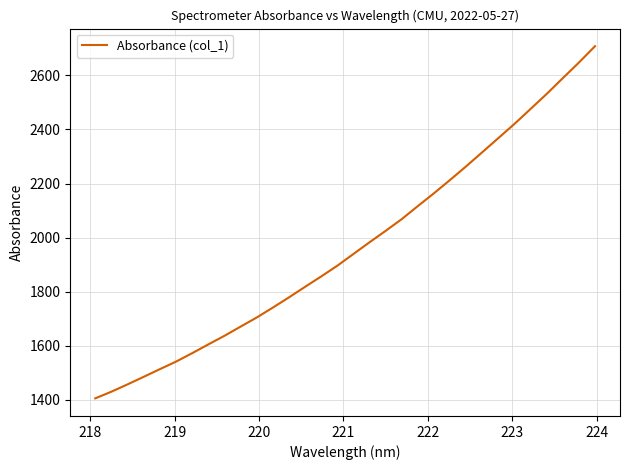

What is the average value?

1966.9